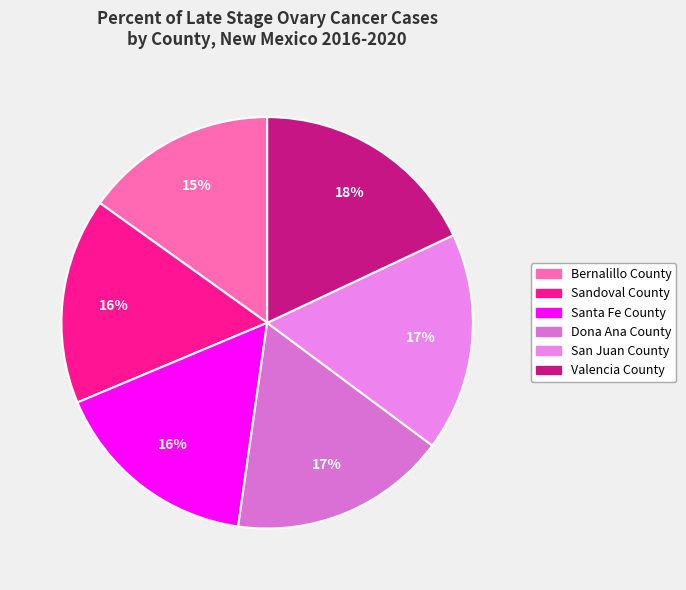

Is there any slice that represents more than half of the pie?

No